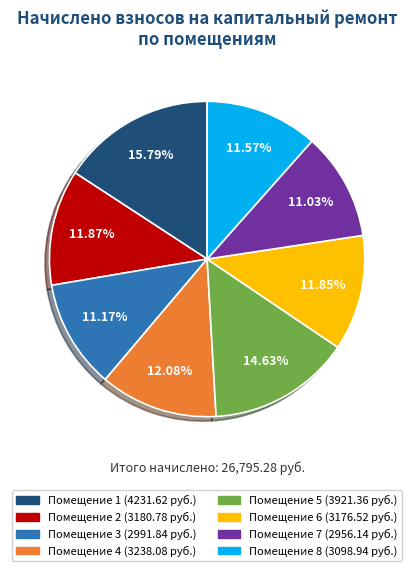

How many segments does this pie chart have?

8